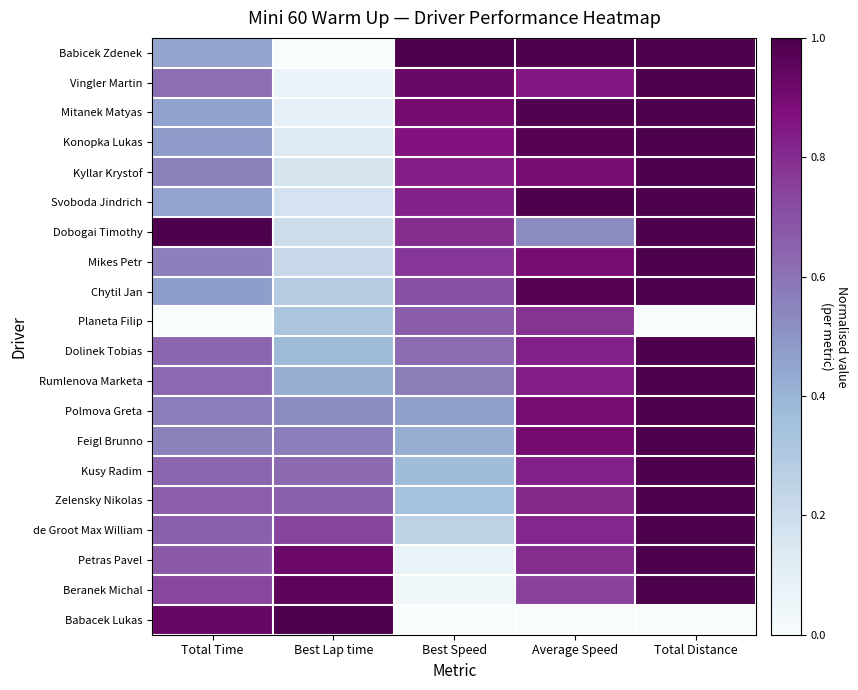

At how many categories does at least one series exceed 0?

5